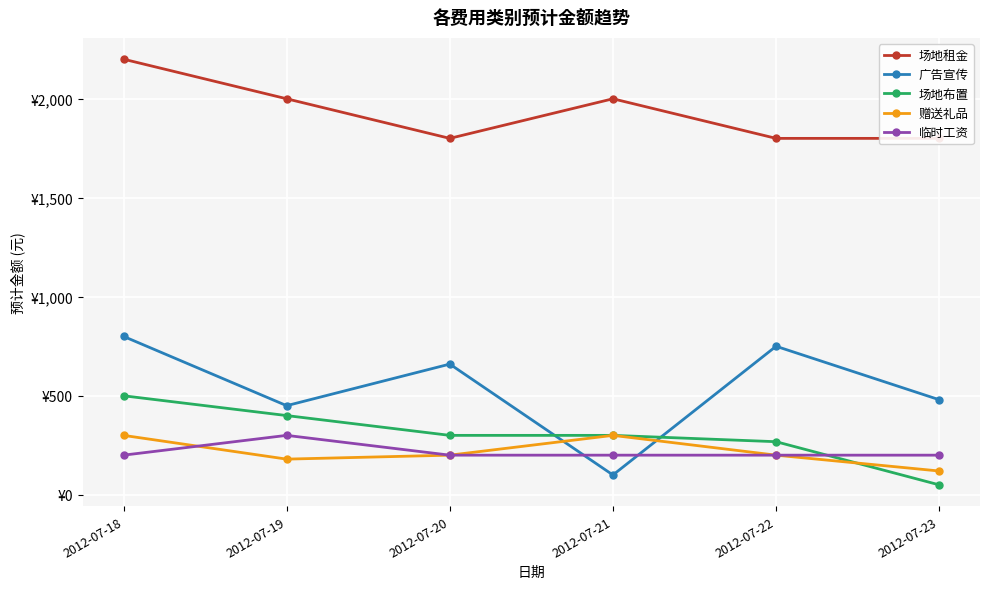

Is it true that 赠送礼品 equals 200 at 2012-07-22?

True